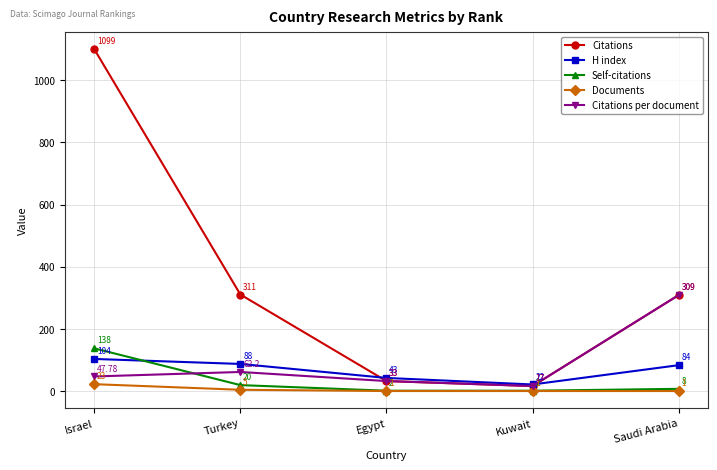

Where do Citations per document and H index first cross each other?

Kuwait and Saudi Arabia